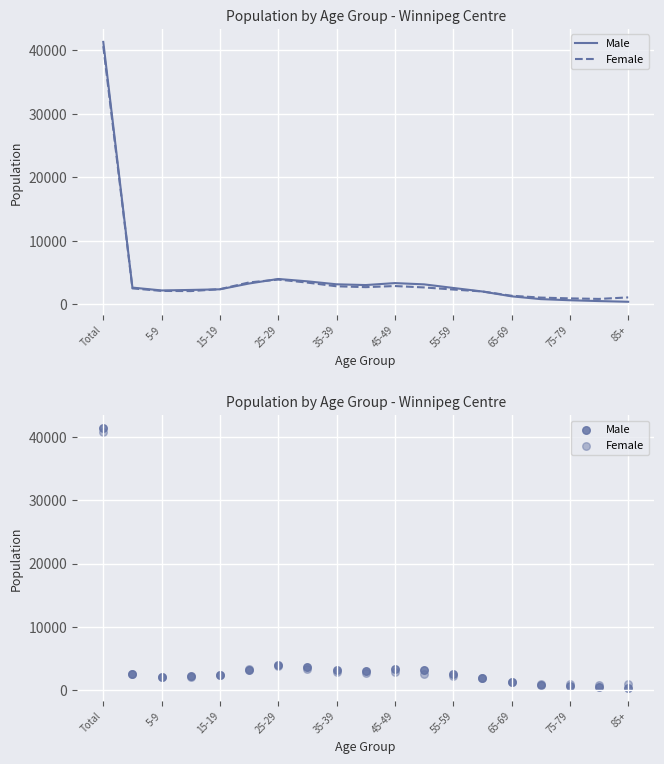

Which series has the largest Y range (max minus min)?

Male